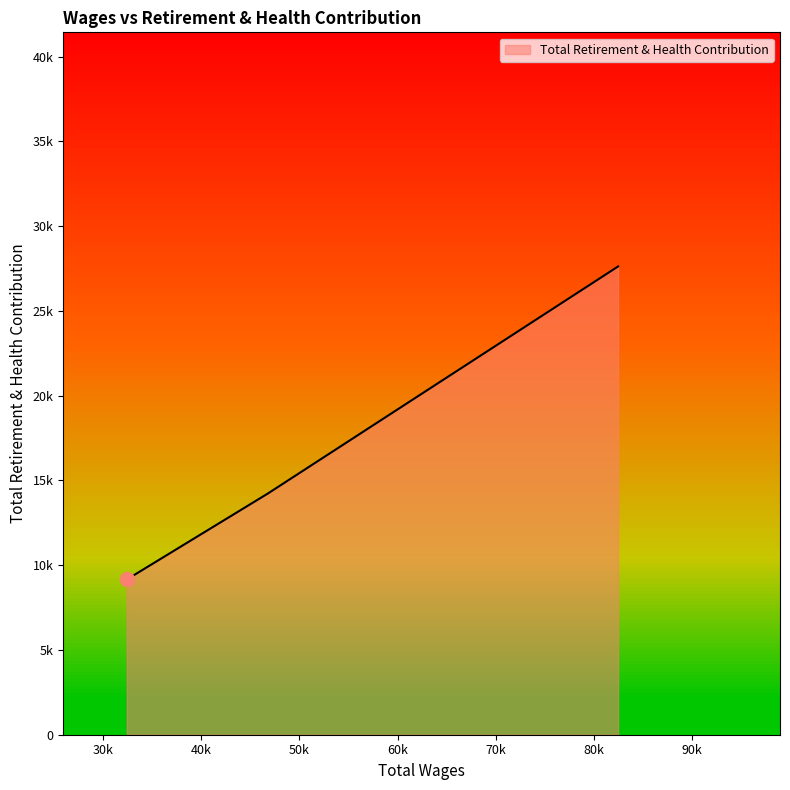

Reading left to right, transcribe all the data shown in this chart.

82443.0=27622	46777.0=14227	32420.0=9158